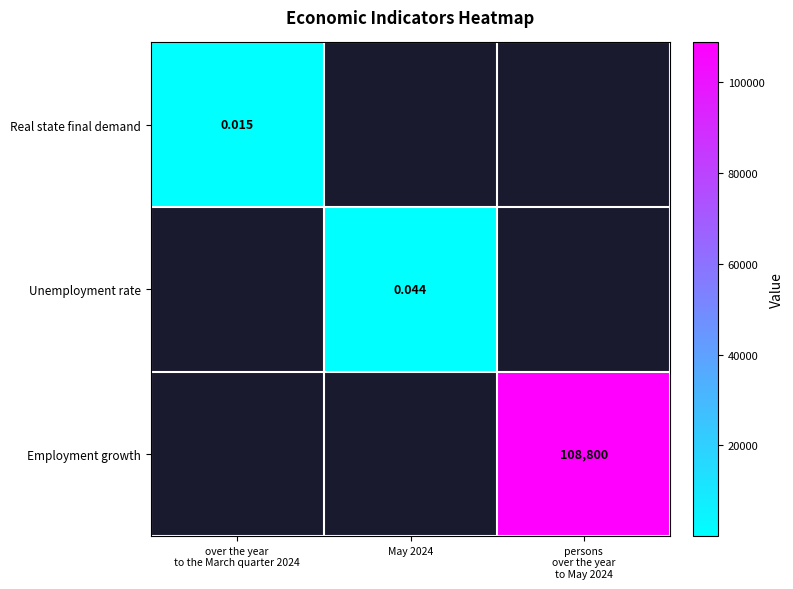

Which category has the highest value across all series?

persons
over the year
to May 2024